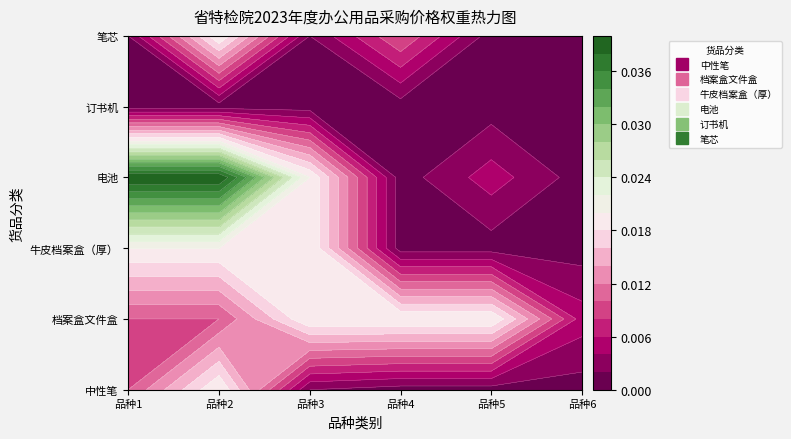

Is it true that 中性笔 equals 0.0 at 4?

False